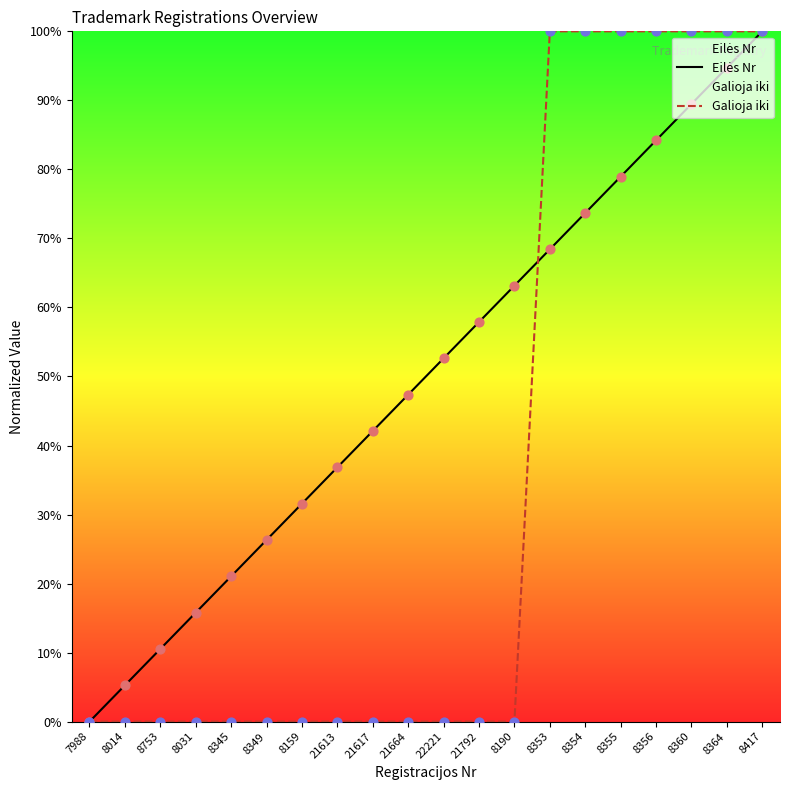

At how many categories does at least one series exceed 39?

12